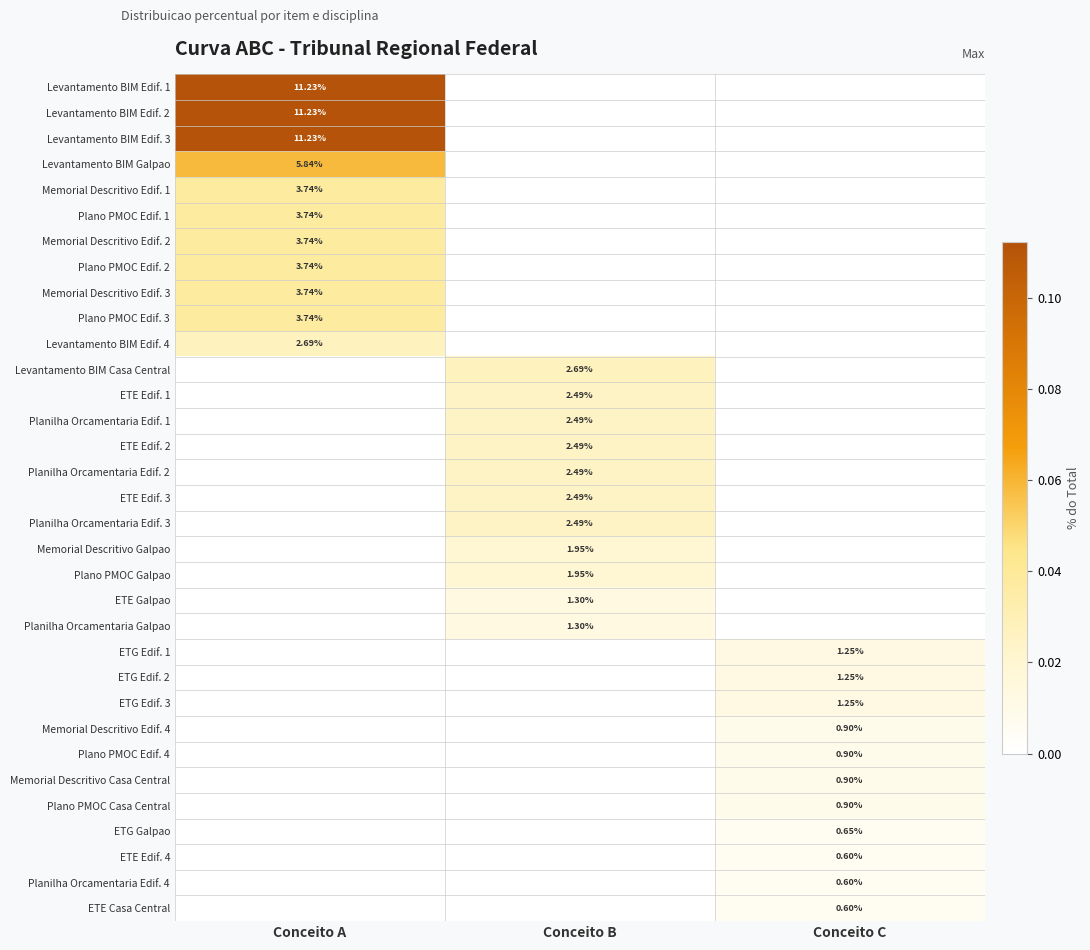

At which label does Plano PMOC Galpao reach its peak?

Conceito B